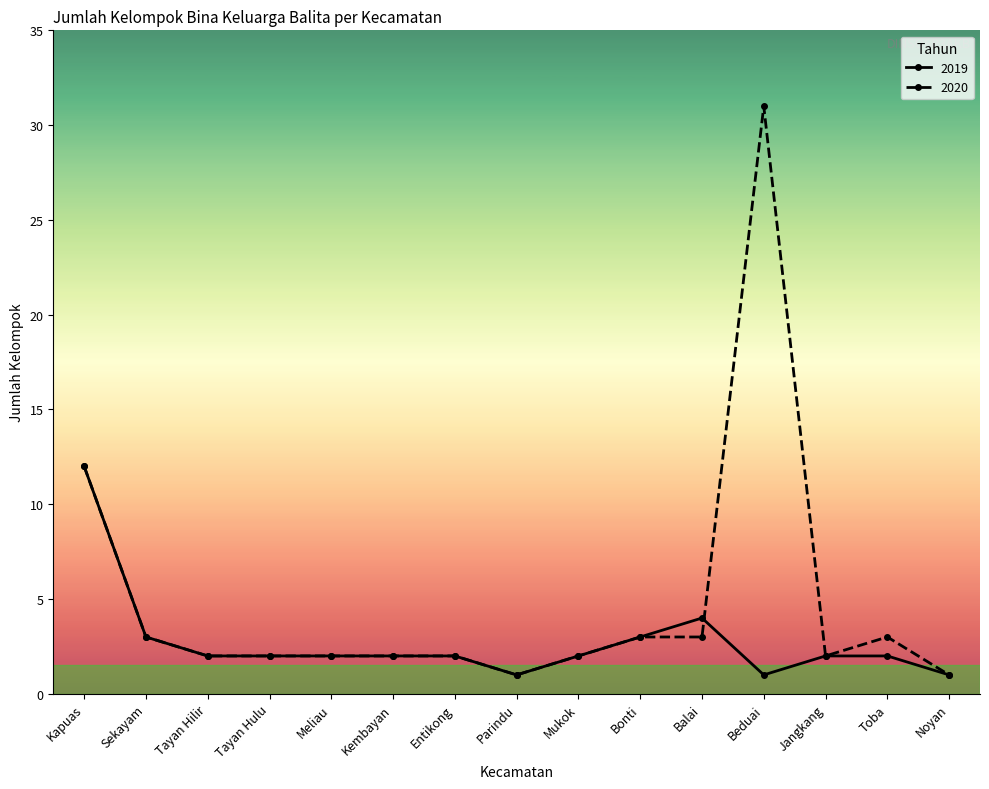

Between Tayan Hulu and Beduai, which series saw the biggest shift?

2020